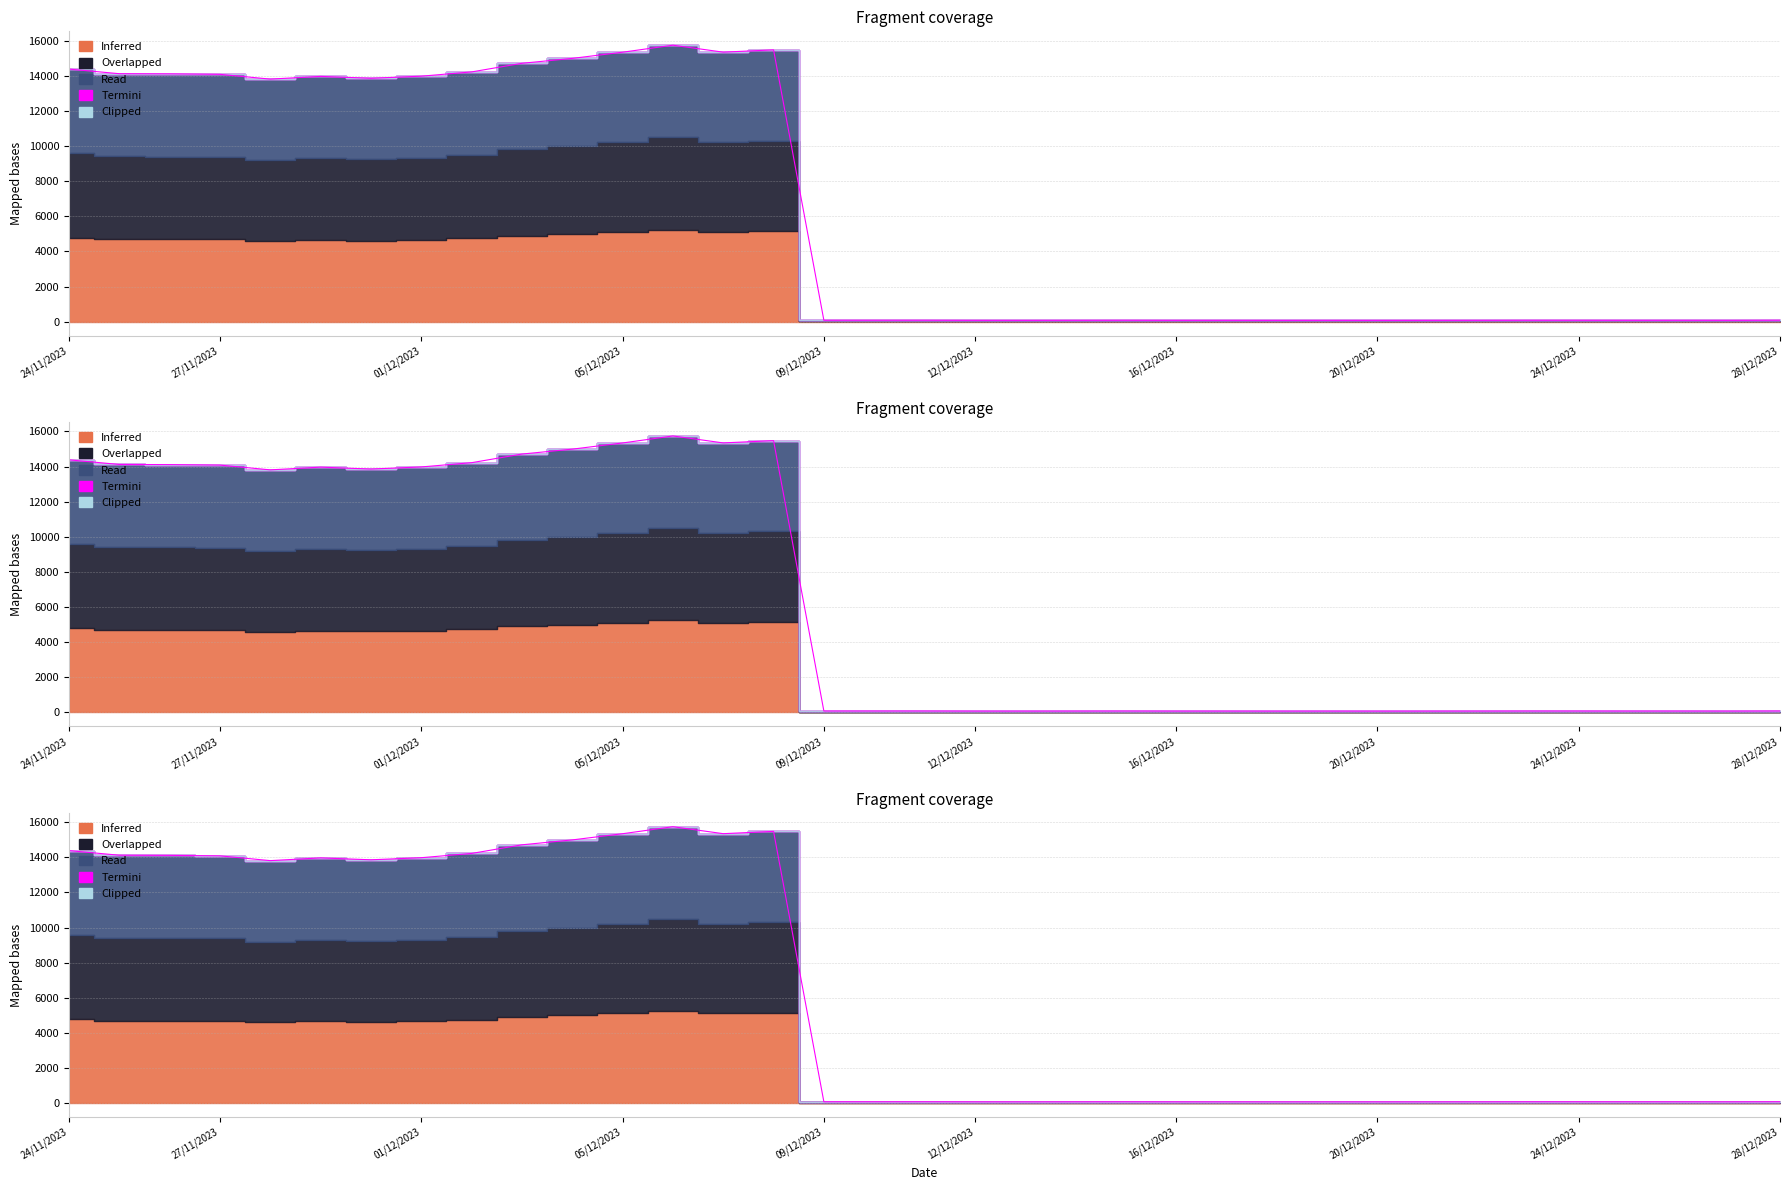

Between 11/12/2023 and 02/12/2023, which is larger?

02/12/2023